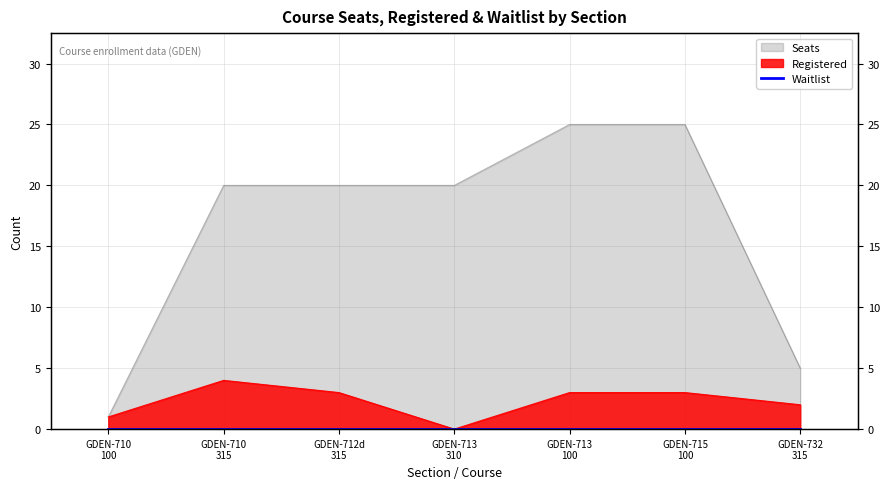

True or false: Seats and Registered cross at least once.

False